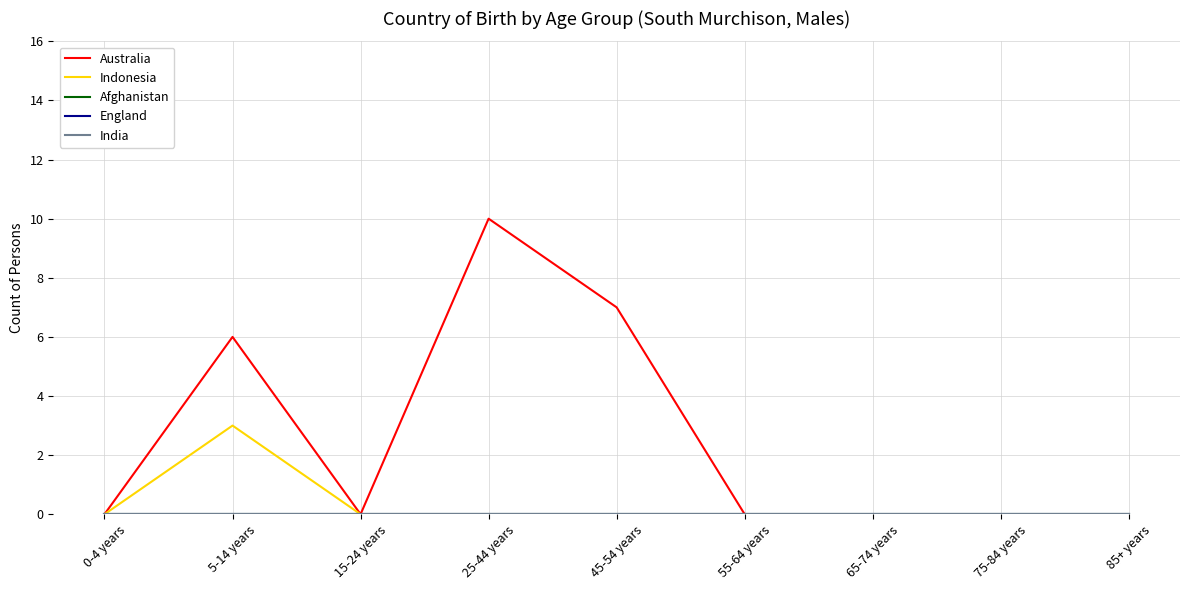

What is the difference between the Australia values at 0-4 years and 5-14 years?

6